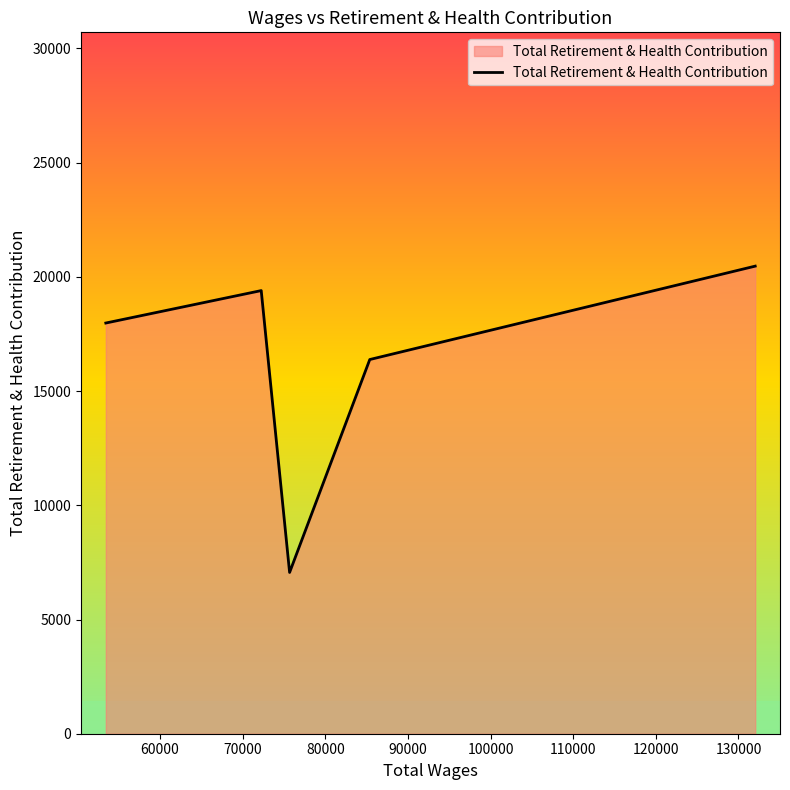

How many values are below 17980?

2